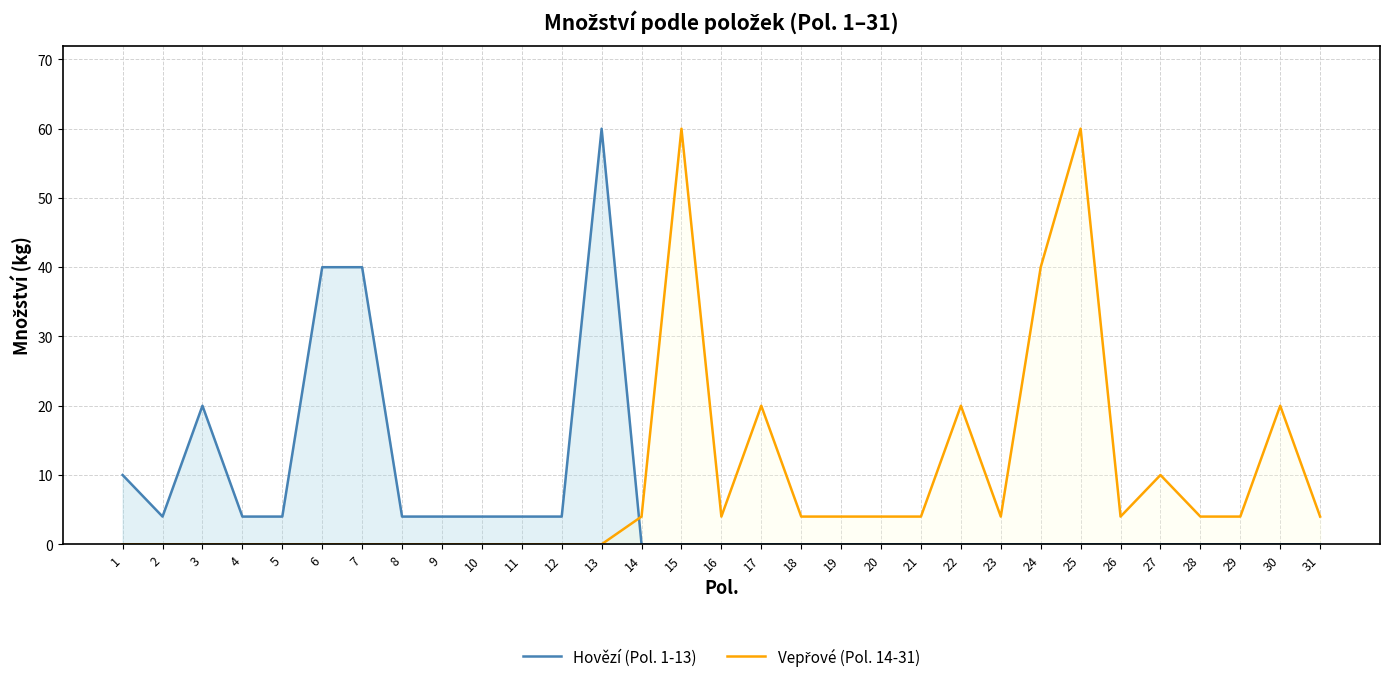

At which label does Vepřové (Pol. 14-31) reach its minimum?

1